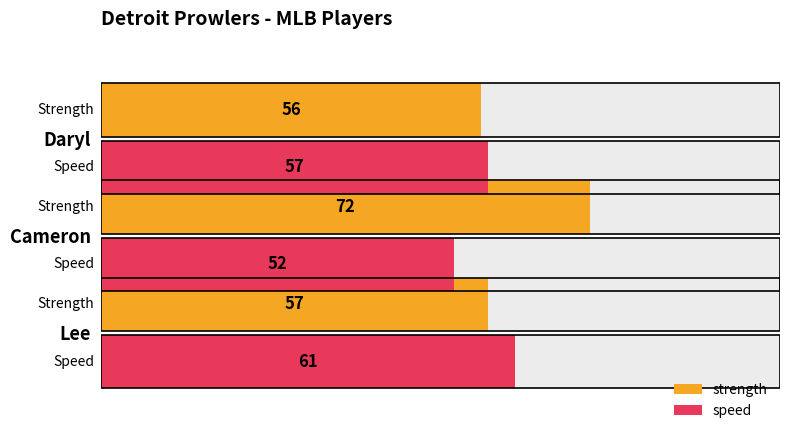

What value does the speed series have at Lee?

61